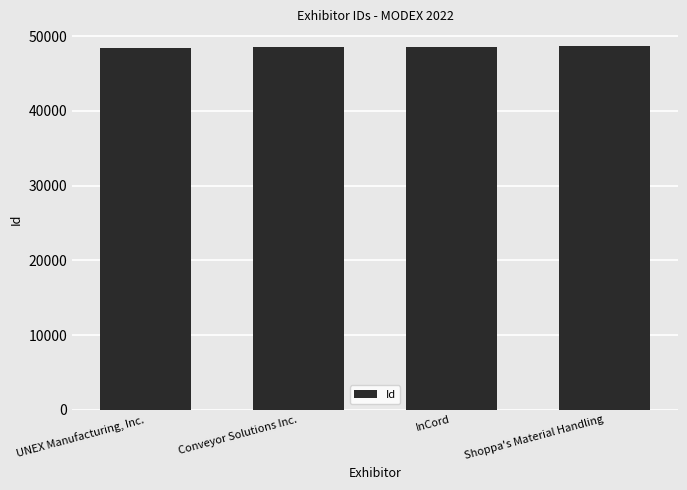

What is the label of the 4th bar from the left?

Shoppa's Material Handling